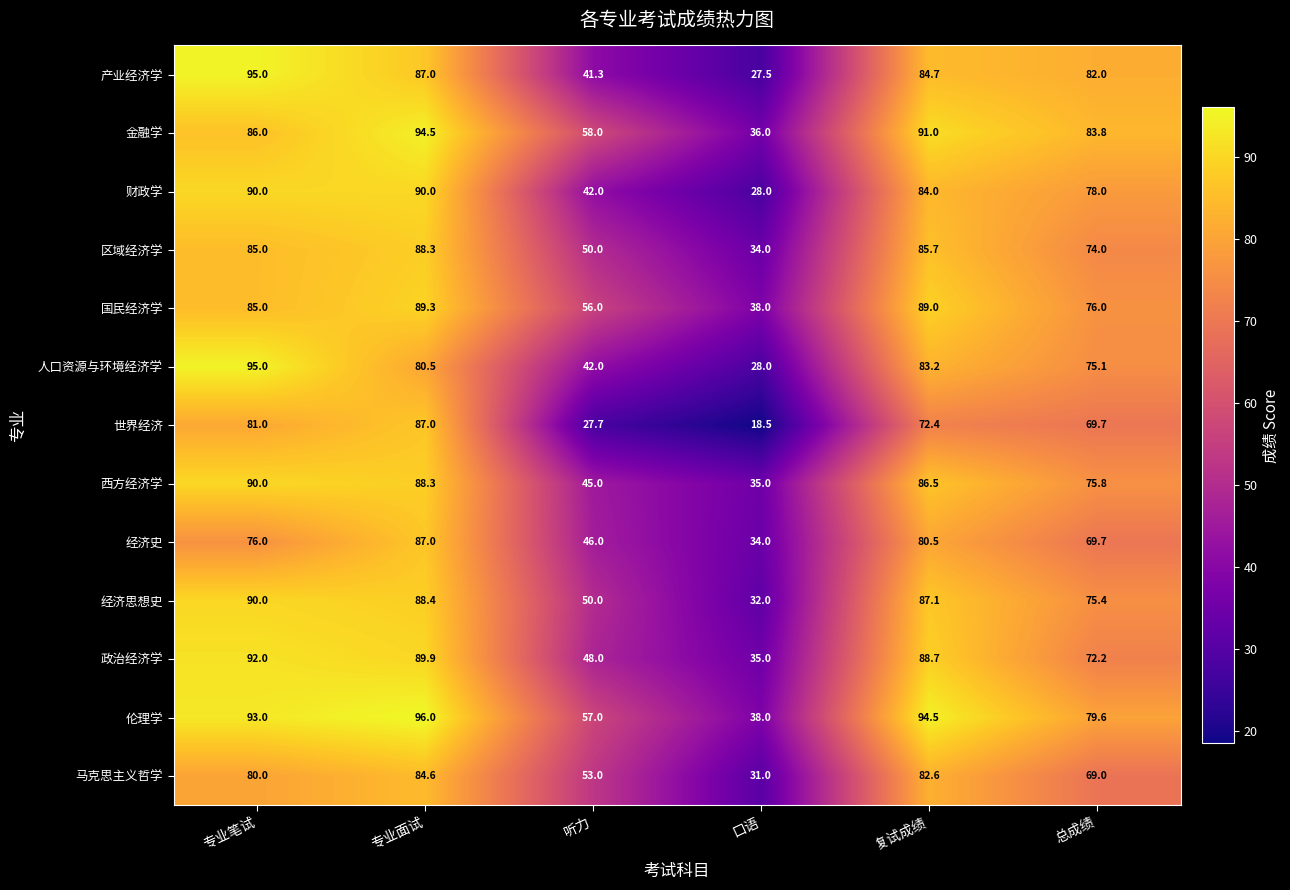

What is the average value of the 财政学 series?

68.7